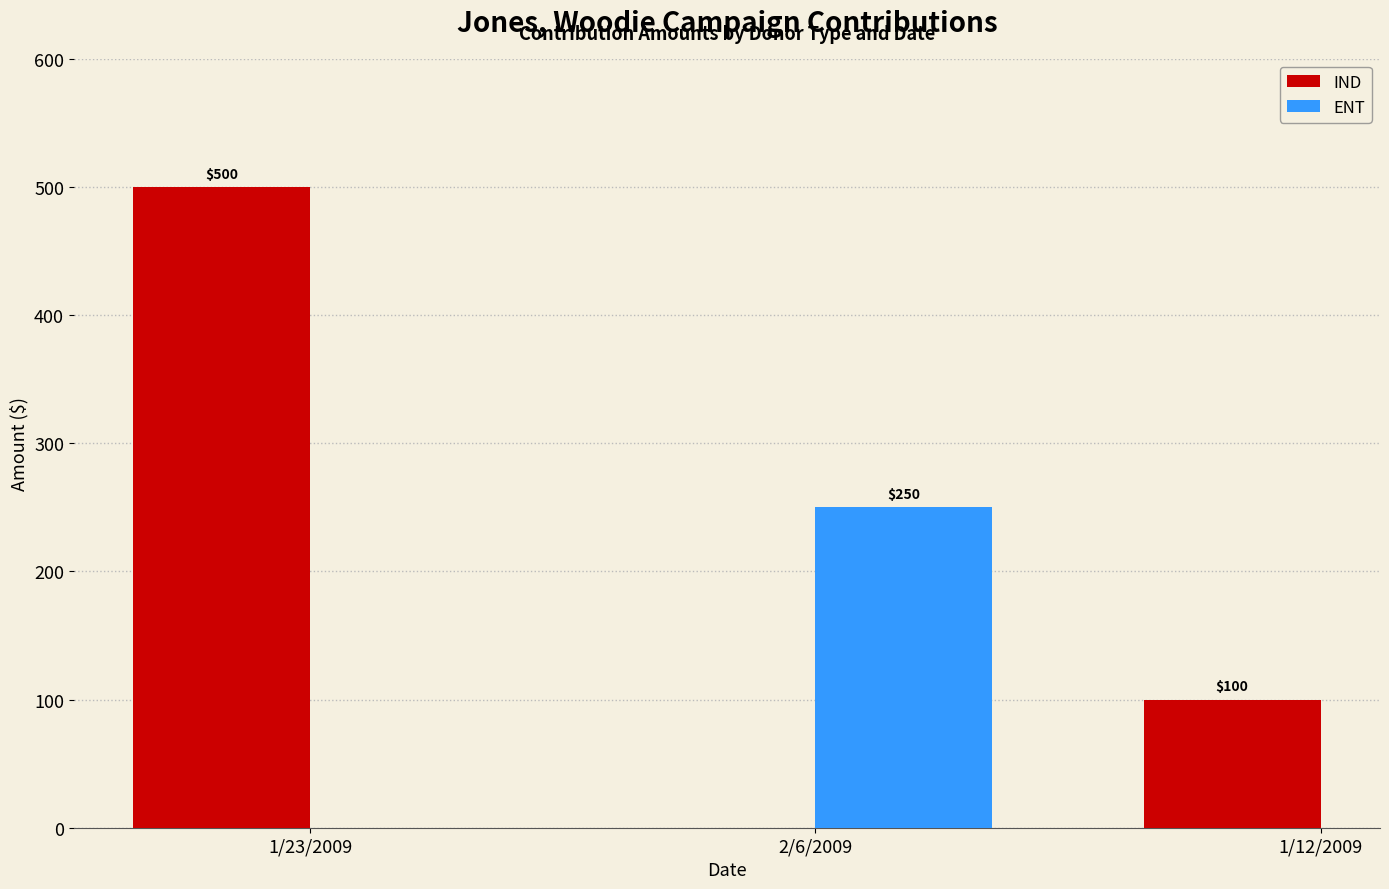

List the labels in order of IND value, smallest first.

1/12/2009, 1/23/2009